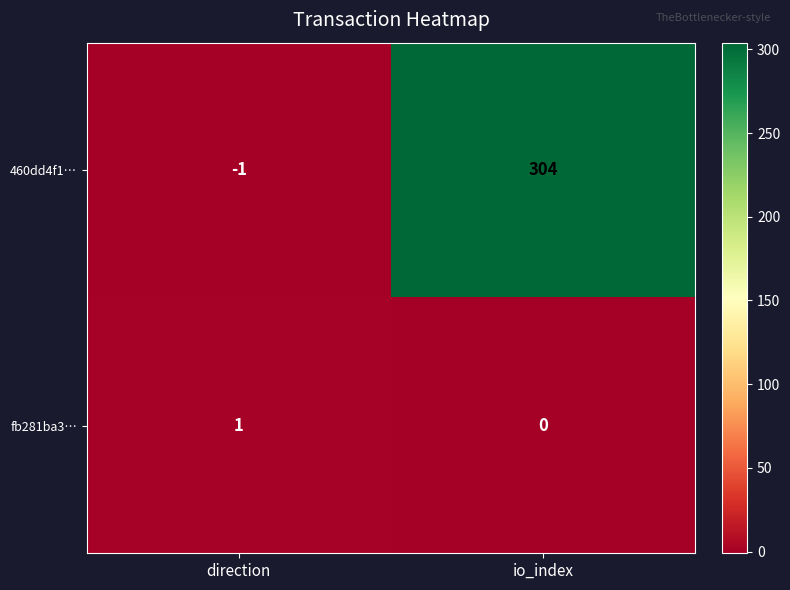

Rank the series at io_index from highest to lowest value.

460dd4f1…, fb281ba3…